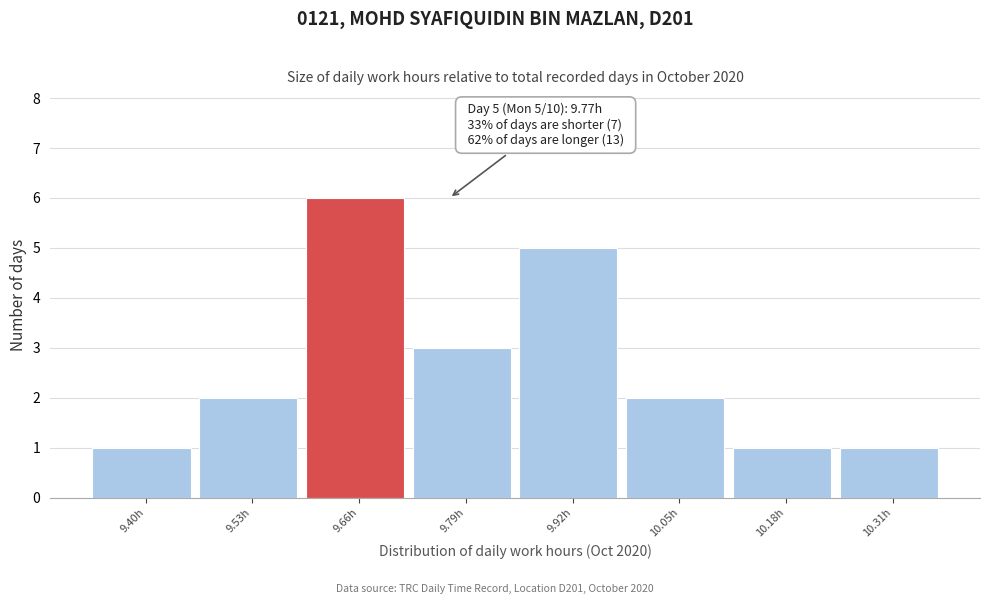

Reading right to left, list all the values displayed in this chart.

1	1	2	5	3	6	2	1